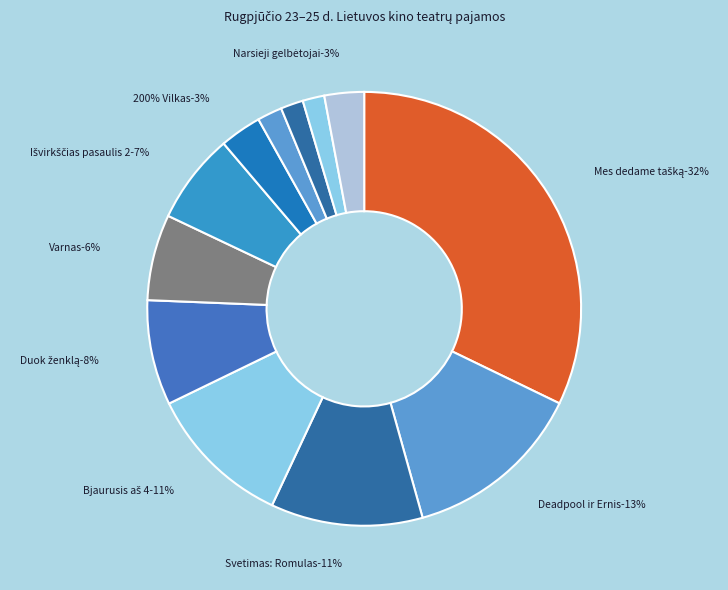

Combined, do 200% Vilkas (200% Wolf) and Išvirkščias pasaulis 2 (Inside Out 2) account for over 50%?

No